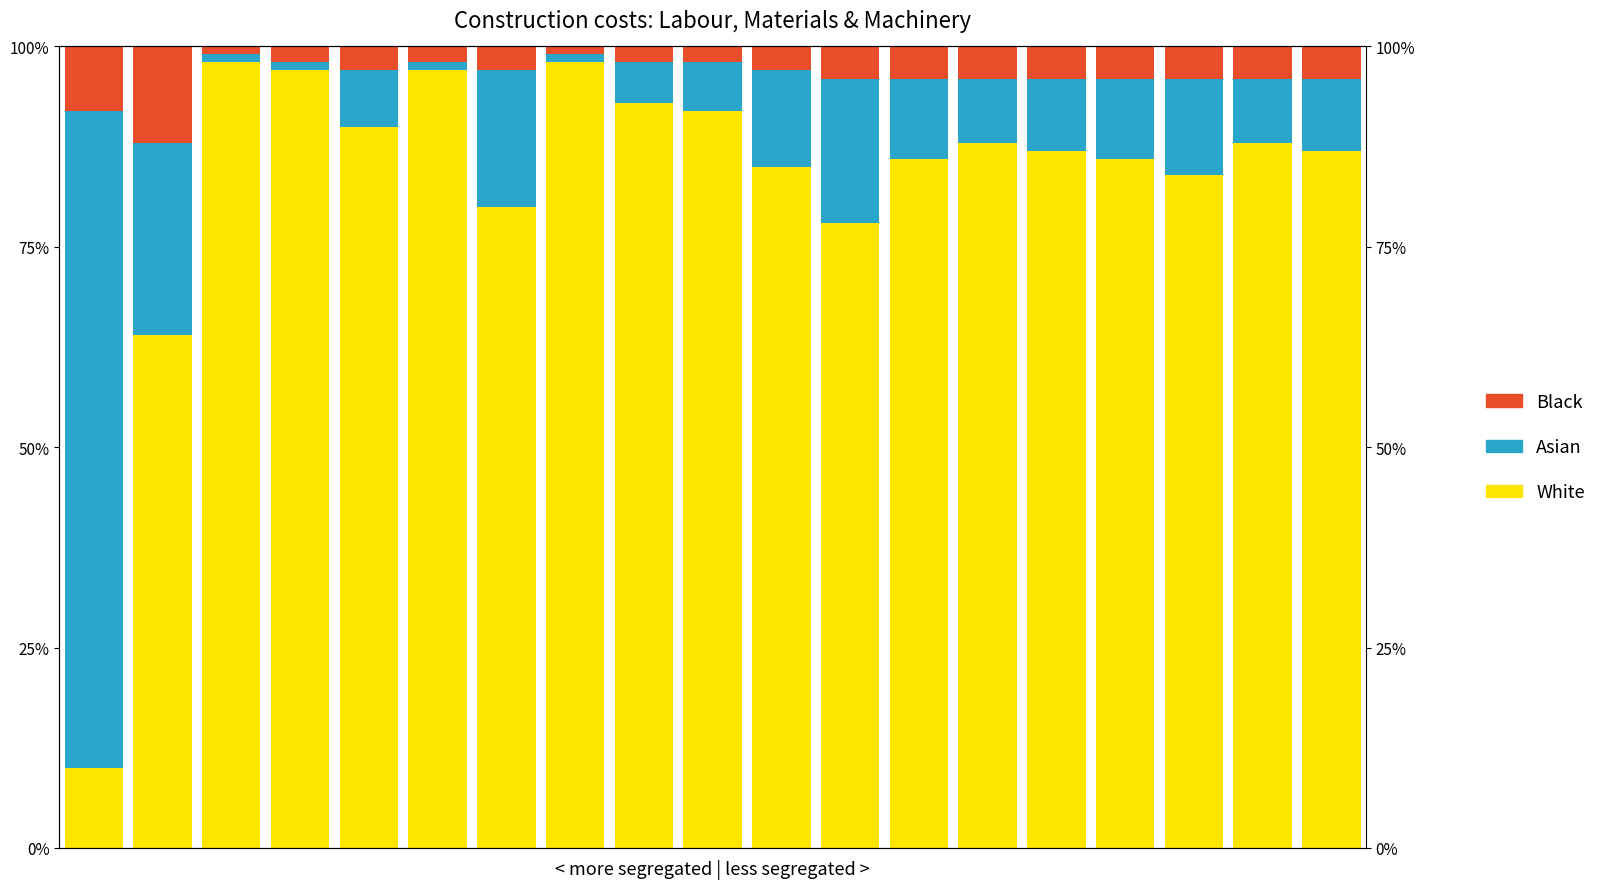

What is the sum of all Asian values?

2.4